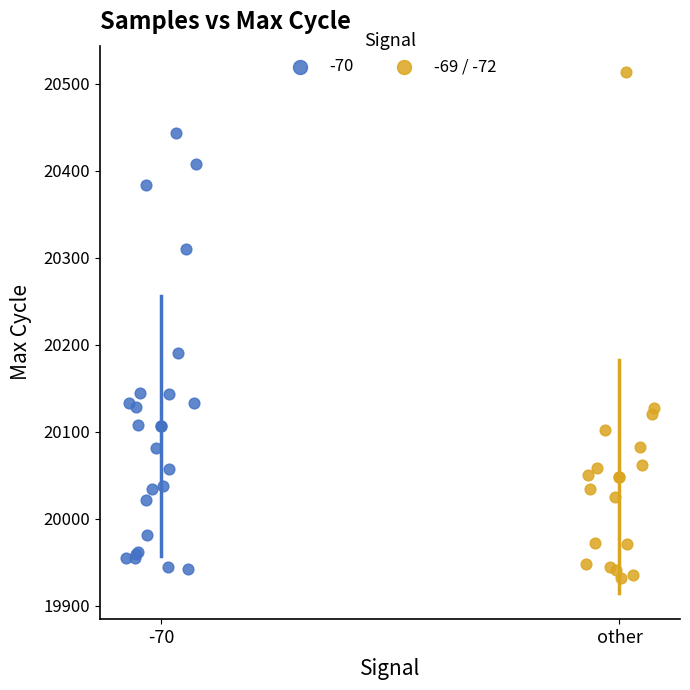

Which series reaches the maximum Y coordinate?

-69 / -72